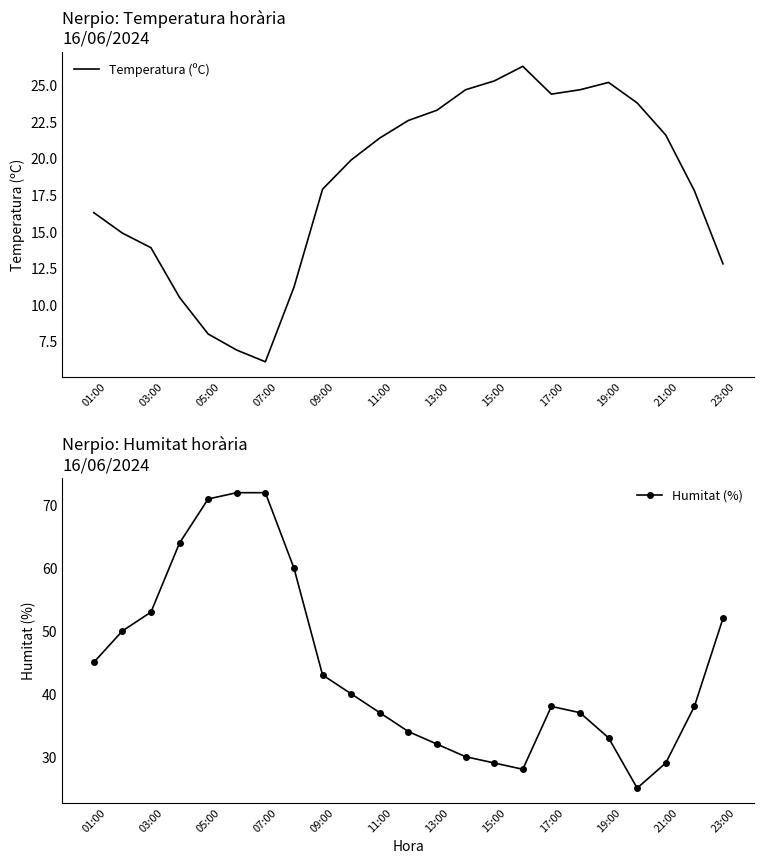

How many values in the Humitat (%) series exceed 38?

11